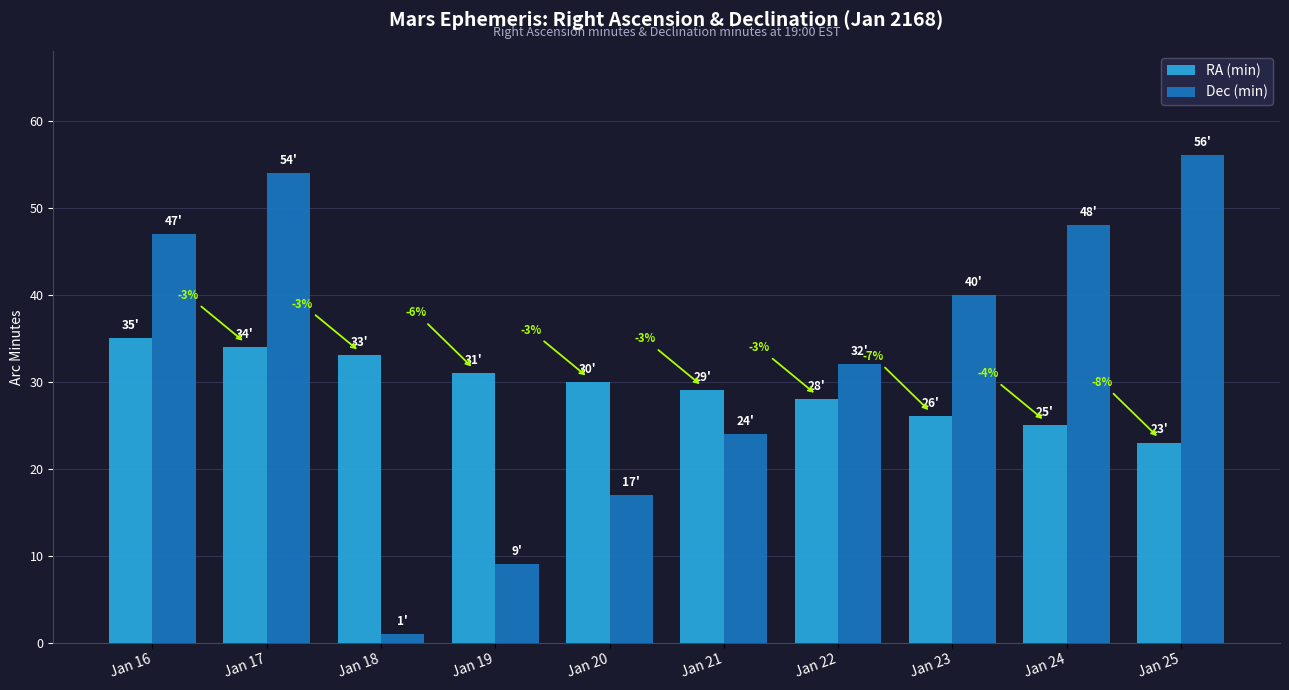

Reading left to right, extract all data points from this chart.

RA (min): Jan 16=35	Jan 17=34	Jan 18=33	Jan 19=31	Jan 20=30	Jan 21=29	Jan 22=28	Jan 23=26	Jan 24=25	Jan 25=23
Dec (min): Jan 16=47	Jan 17=54	Jan 18=1	Jan 19=9	Jan 20=17	Jan 21=24	Jan 22=32	Jan 23=40	Jan 24=48	Jan 25=56